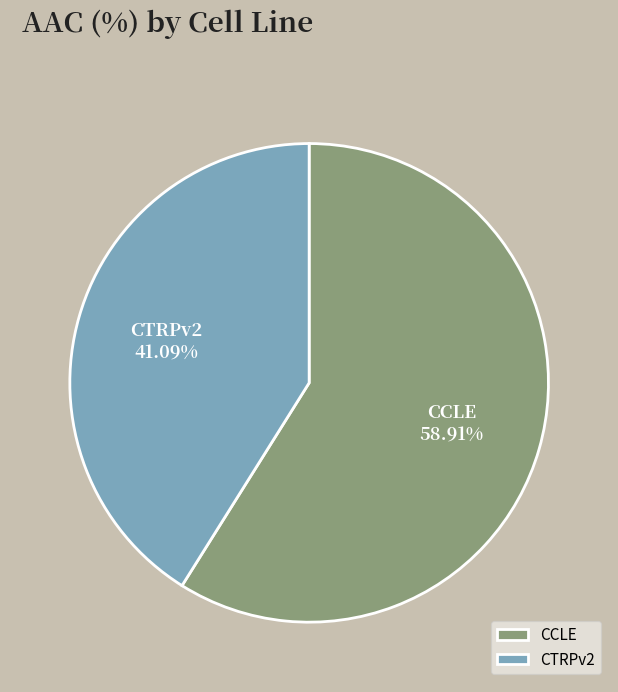

How many segments does this pie chart have?

2